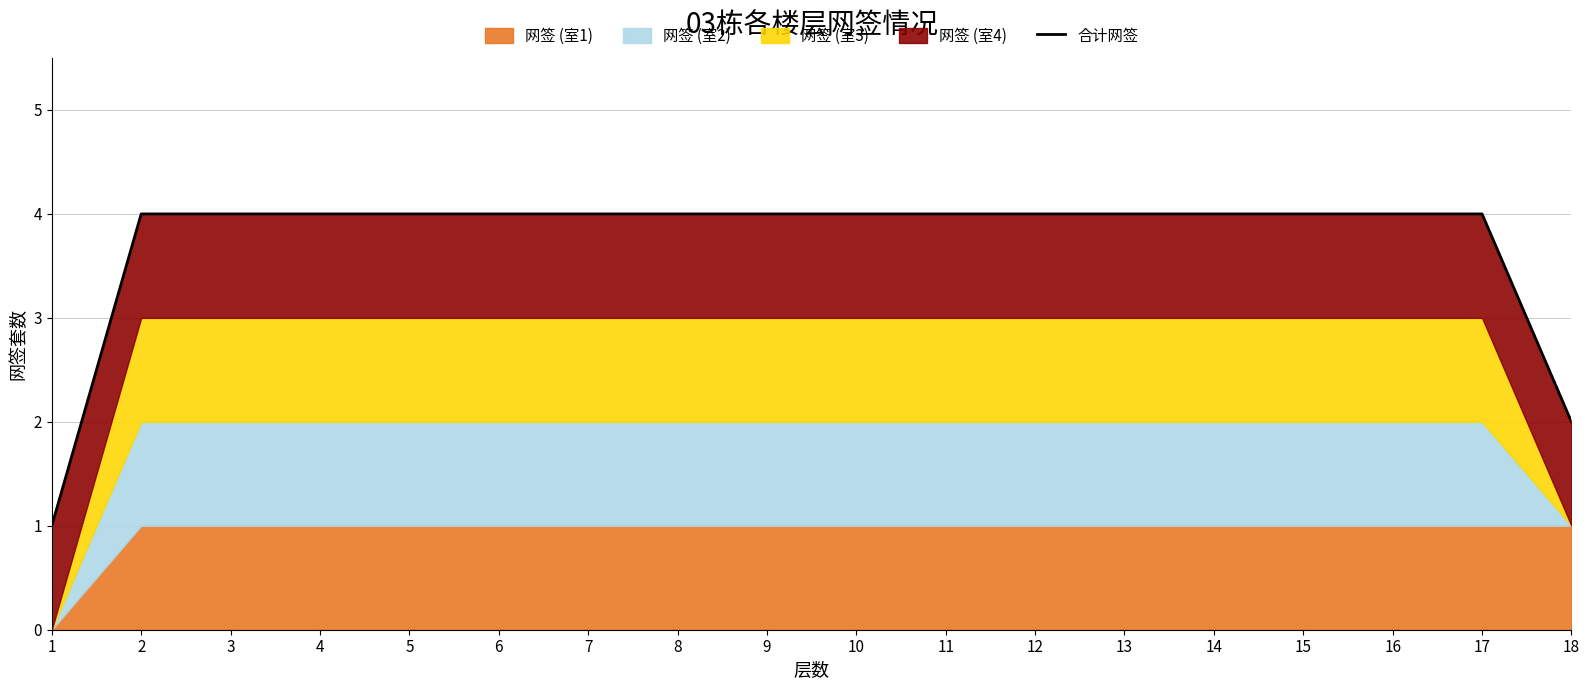

Which has a higher value, 4 or 6?

4